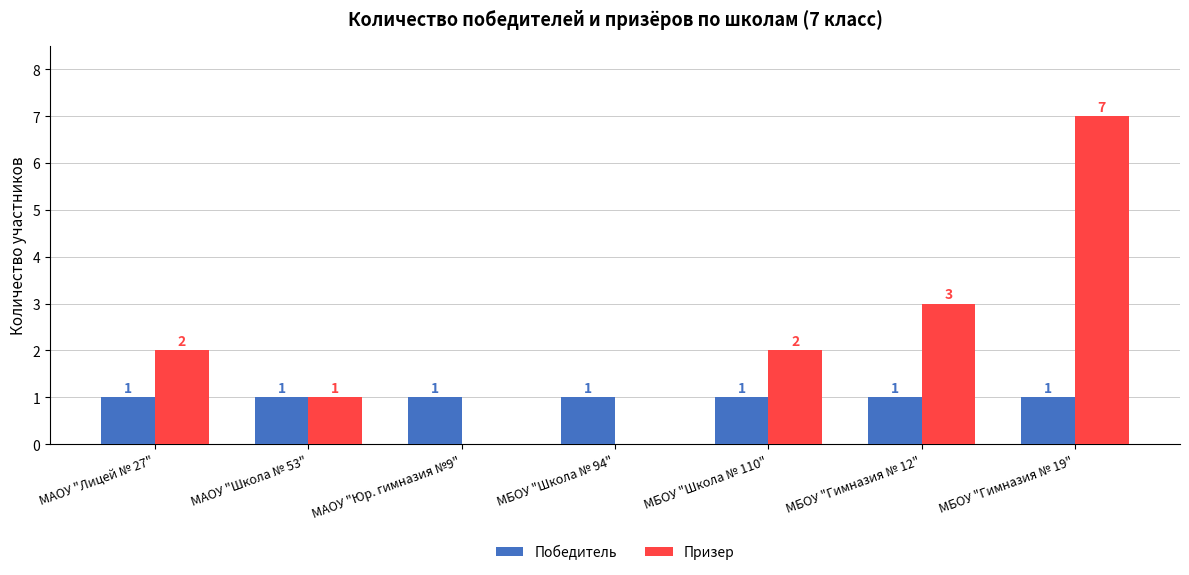

Which series has the widest spread of values?

Призер